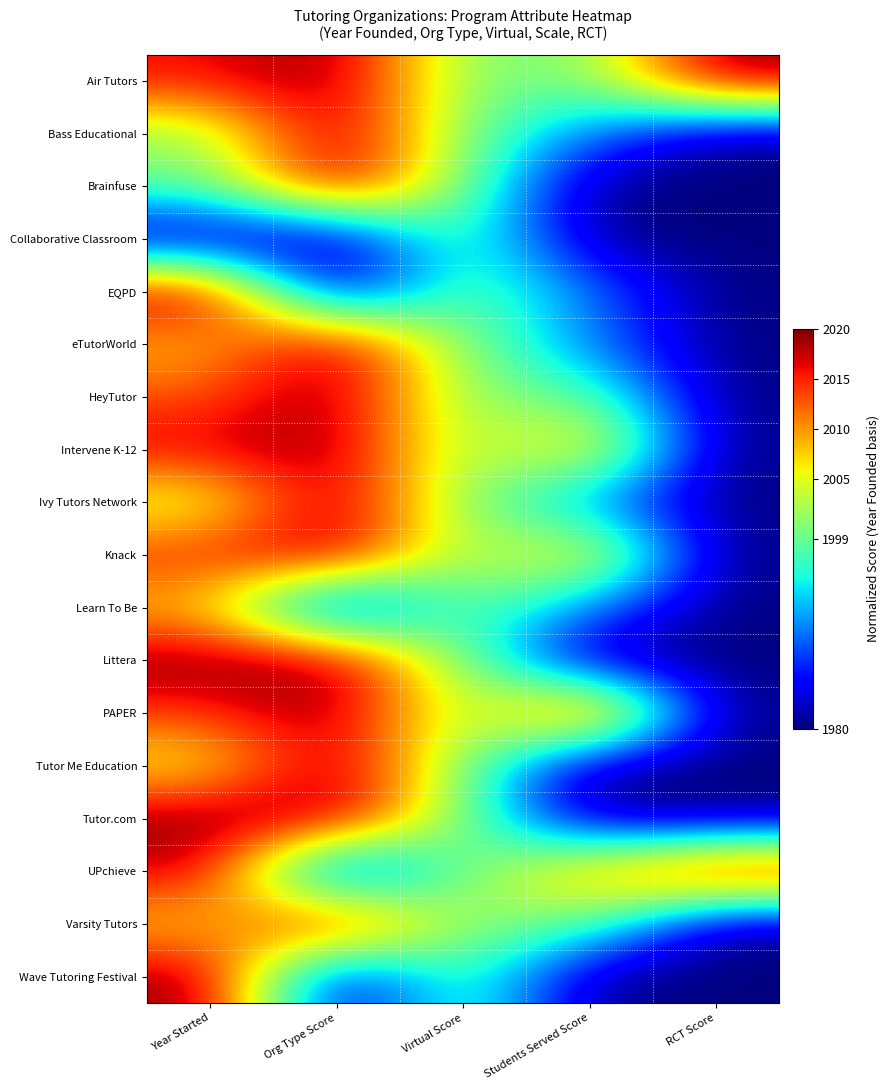

Reading left to right, list all the values displayed in this chart.

Air Tutors: Year Started=0.9	Org Type Score=1.0	Virtual Score=0.5	Students Served Score=0.5	RCT Score=1.0
Bass Educational: Year Started=0.5	Org Type Score=1.0	Virtual Score=0.5	Students Served Score=0.2	RCT Score=0.0
Brainfuse: Year Started=0.5	Org Type Score=1.0	Virtual Score=0.5	Students Served Score=0.0	RCT Score=0.0
Collaborative Classroom: Year Started=0.0	Org Type Score=0.0	Virtual Score=0.5	Students Served Score=0.0	RCT Score=0.0
EQPD: Year Started=1.0	Org Type Score=0.0	Virtual Score=0.5	Students Served Score=0.2	RCT Score=0.0
eTutorWorld: Year Started=0.7	Org Type Score=1.0	Virtual Score=0.5	Students Served Score=0.2	RCT Score=0.0
HeyTutor: Year Started=0.8	Org Type Score=1.0	Virtual Score=0.5	Students Served Score=0.5	RCT Score=0.0
Intervene K-12: Year Started=0.9	Org Type Score=1.0	Virtual Score=0.5	Students Served Score=0.8	RCT Score=0.0
Ivy Tutors Network: Year Started=0.6	Org Type Score=1.0	Virtual Score=0.5	Students Served Score=0.2	RCT Score=0.0
Knack: Year Started=0.9	Org Type Score=1.0	Virtual Score=0.5	Students Served Score=0.8	RCT Score=0.0
Learn To Be: Year Started=0.7	Org Type Score=0.0	Virtual Score=0.5	Students Served Score=0.2	RCT Score=0.0
Littera: Year Started=1.0	Org Type Score=1.0	Virtual Score=0.5	Students Served Score=0.0	RCT Score=0.0
PAPER: Year Started=0.8	Org Type Score=1.0	Virtual Score=0.5	Students Served Score=1.0	RCT Score=0.0
Tutor Me Education: Year Started=0.6	Org Type Score=1.0	Virtual Score=0.5	Students Served Score=0.0	RCT Score=0.0
Tutor.com: Year Started=1.0	Org Type Score=1.0	Virtual Score=0.5	Students Served Score=0.0	RCT Score=0.0
UPchieve: Year Started=0.9	Org Type Score=0.0	Virtual Score=0.5	Students Served Score=0.8	RCT Score=1.0
Varsity Tutors: Year Started=0.7	Org Type Score=1.0	Virtual Score=0.5	Students Served Score=0.5	RCT Score=0.0
Wave Tutoring Festival: Year Started=1.0	Org Type Score=0.0	Virtual Score=0.5	Students Served Score=0.0	RCT Score=0.0